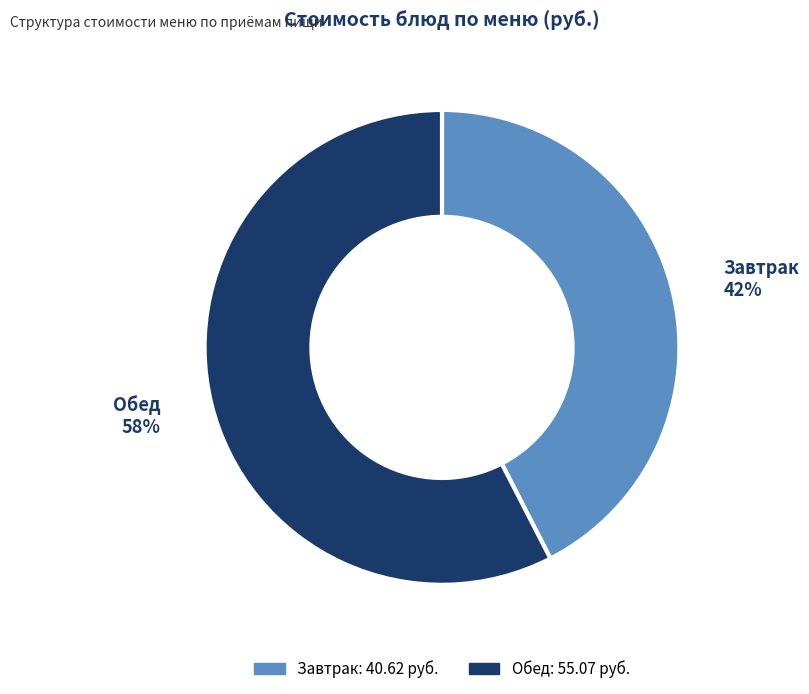

To the nearest percent, what is the combined percentage of Завтрак and Обед?

100%